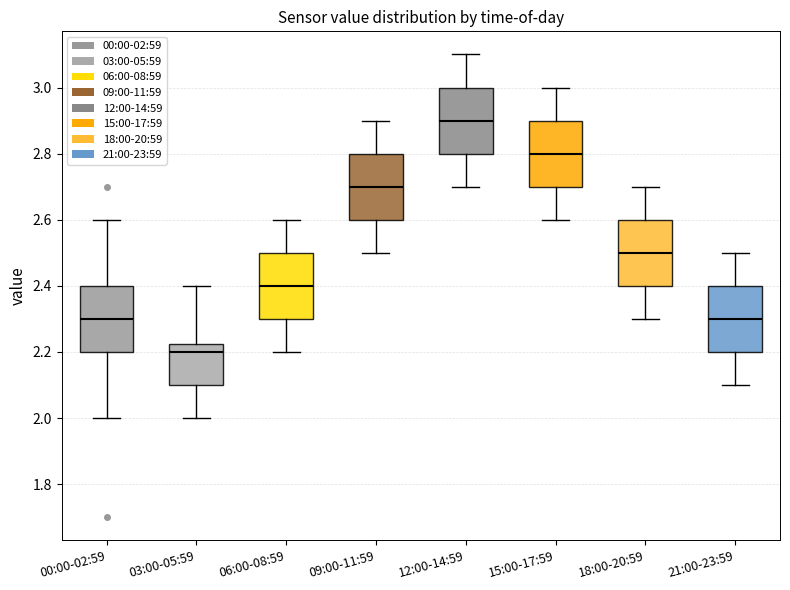

Reading left to right, transcribe this box plot: for each box, give where its median line is, the range the box spans, and where its two whiskers end, as read against the y-axis. The values are not printed on the chart, so give them approximately, as read against the axis.

00:00-02:59: median 2.30, box 2.20 to 2.40, whiskers 2.00 to 2.60
03:00-05:59: median 2.20, box 2.10 to 2.22, whiskers 2.00 to 2.40
06:00-08:59: median 2.40, box 2.30 to 2.50, whiskers 2.20 to 2.60
09:00-11:59: median 2.70, box 2.60 to 2.80, whiskers 2.50 to 2.90
12:00-14:59: median 2.90, box 2.80 to 3.00, whiskers 2.70 to 3.10
15:00-17:59: median 2.80, box 2.70 to 2.90, whiskers 2.60 to 3.00
18:00-20:59: median 2.50, box 2.40 to 2.60, whiskers 2.30 to 2.70
21:00-23:59: median 2.30, box 2.20 to 2.40, whiskers 2.10 to 2.50